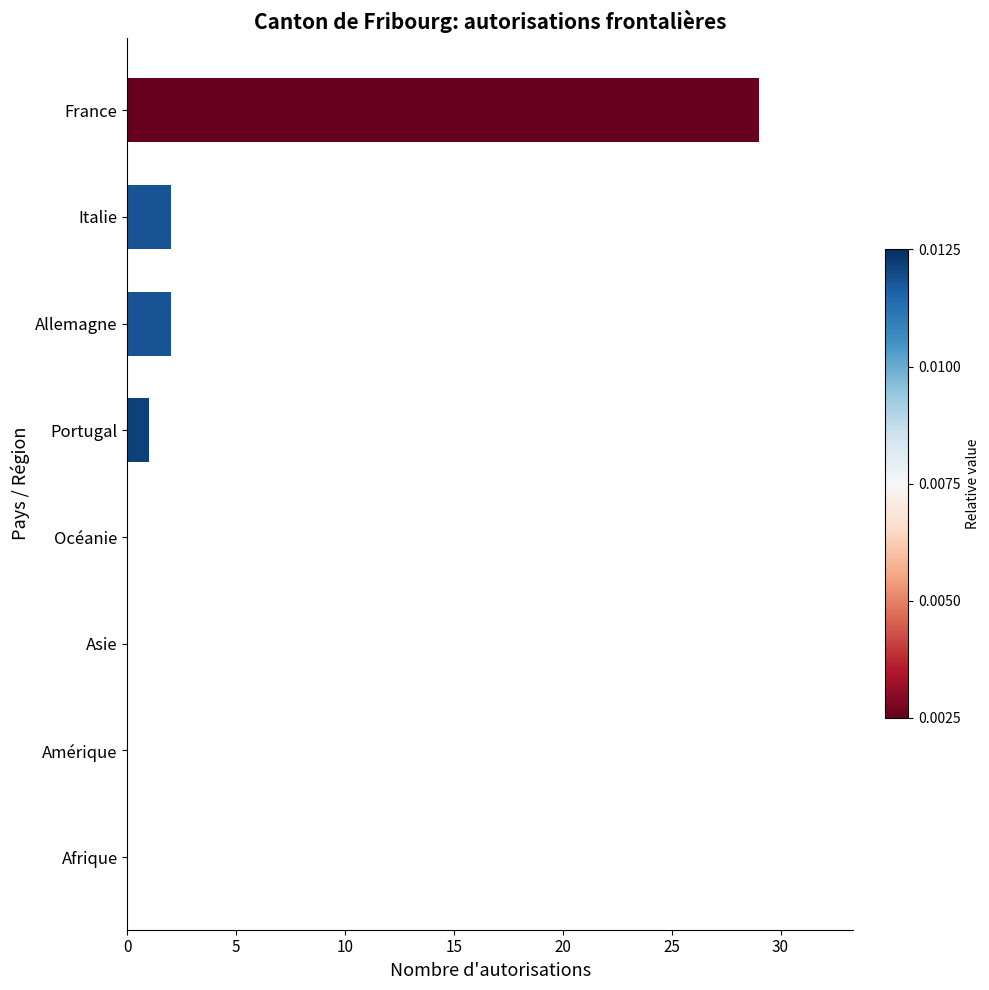

Does the chart contain stacked bars?

No